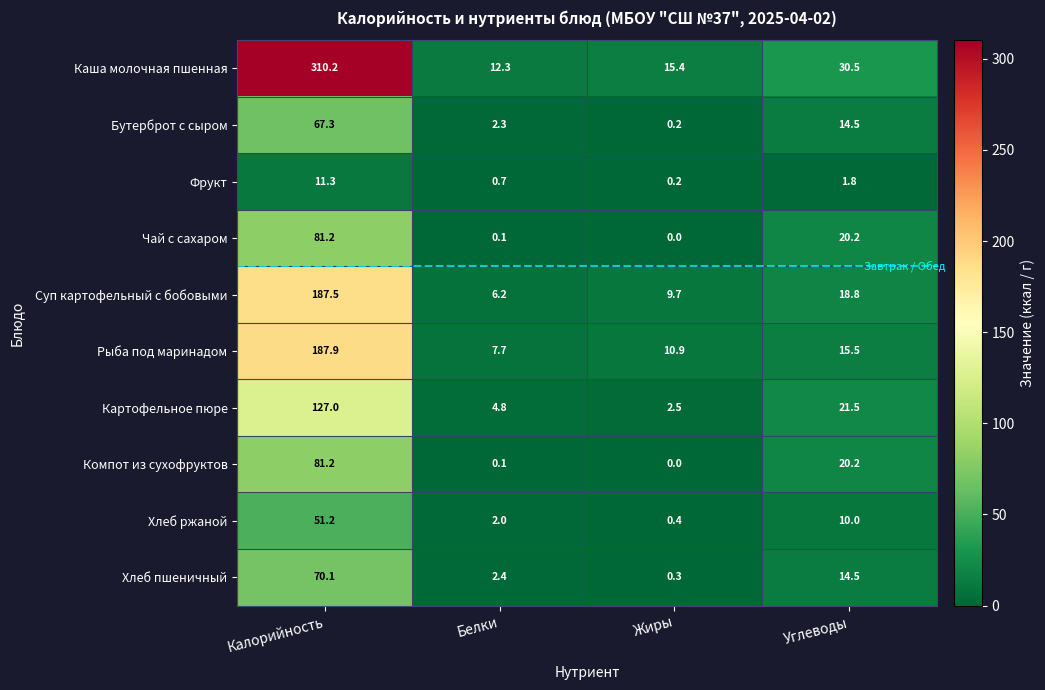

Which series changed the most between Калорийность and Углеводы?

Каша молочная пшенная